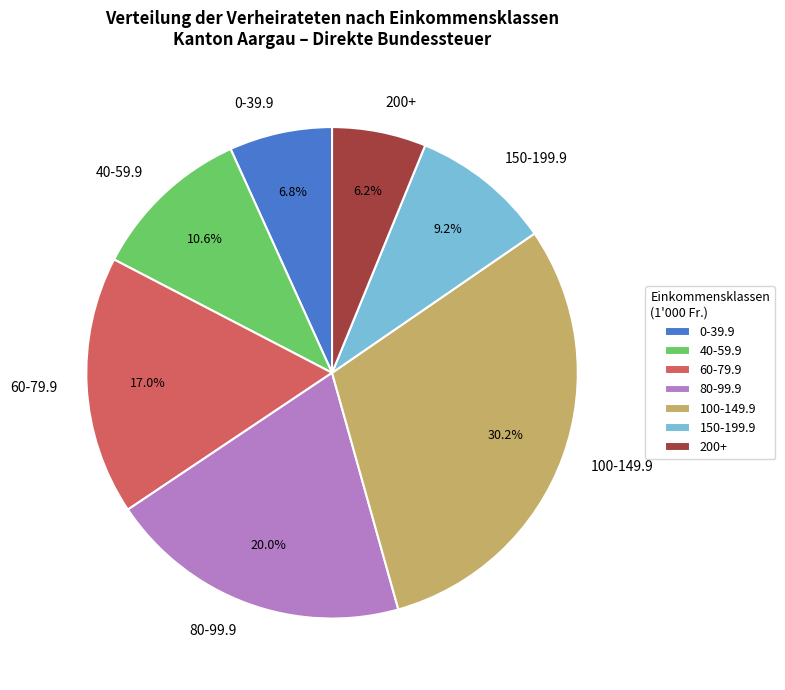

Does any single category account for the majority?

No